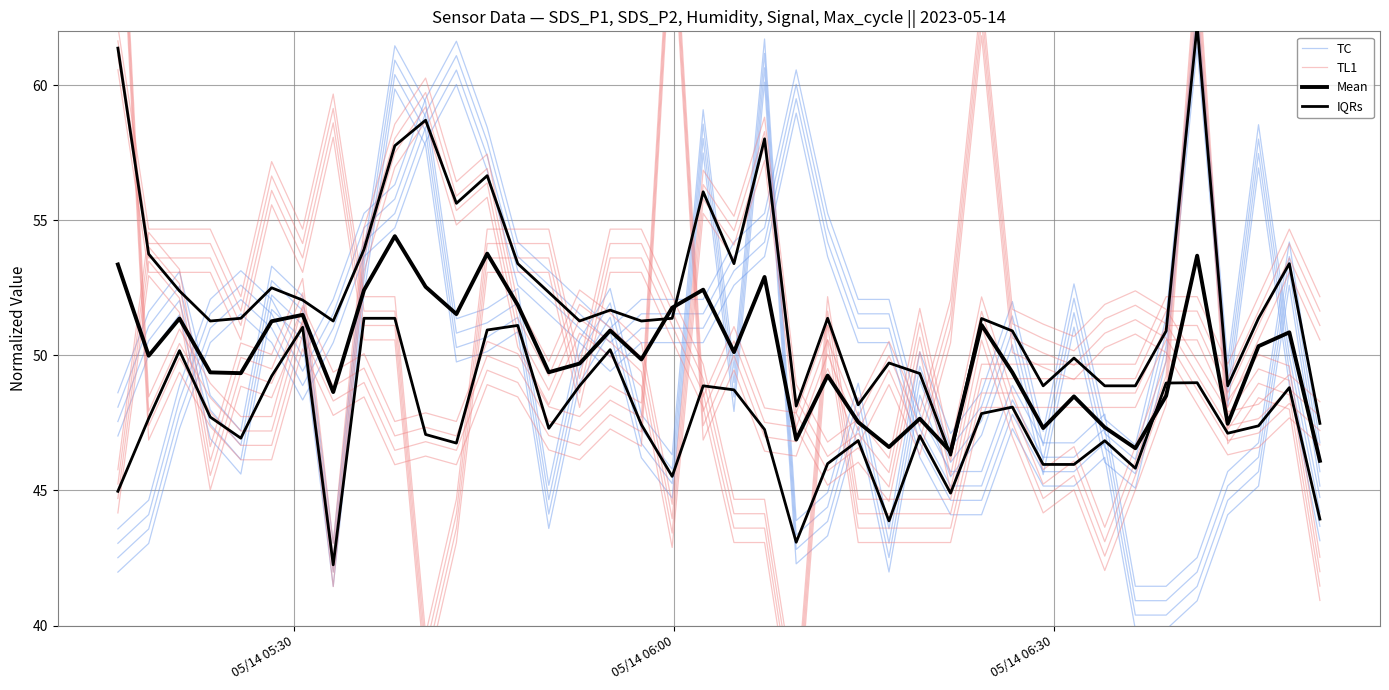

Which series ends up on top after the final intersection of TC and Mean?

Mean